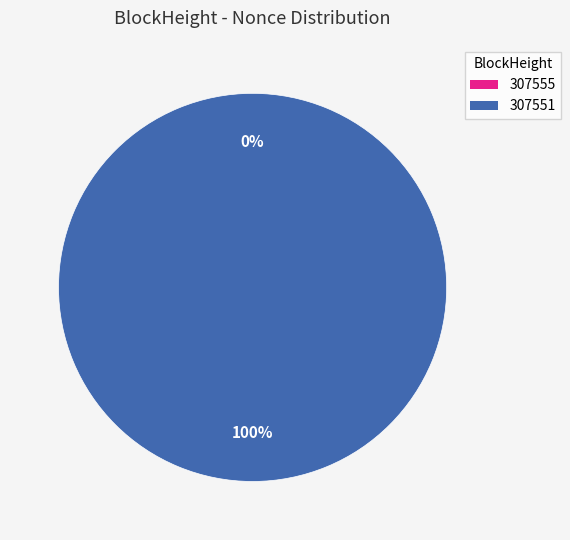

Which slice is the largest?

307551